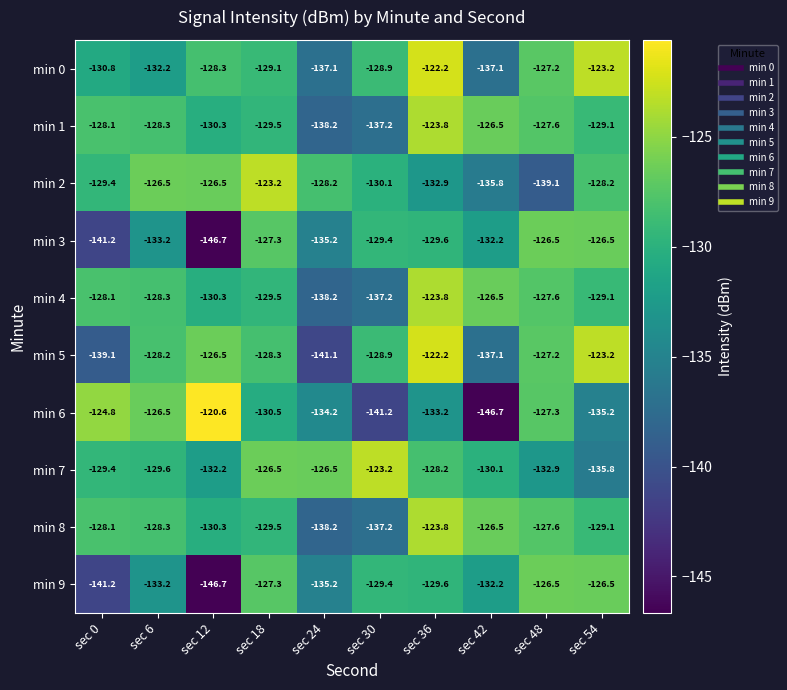

The min 7 series shows -123.2 at sec 30. True or false?

True